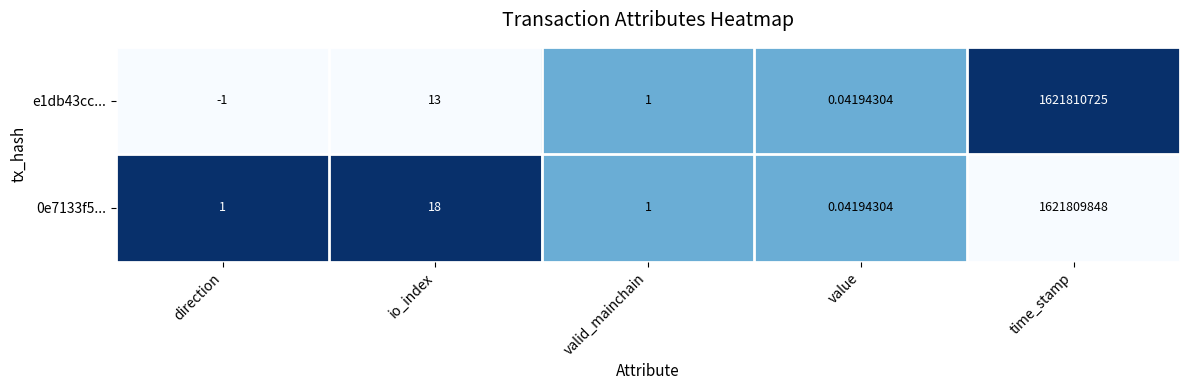

Where is 0e7133f5... nearest to the value 810904924?

io_index